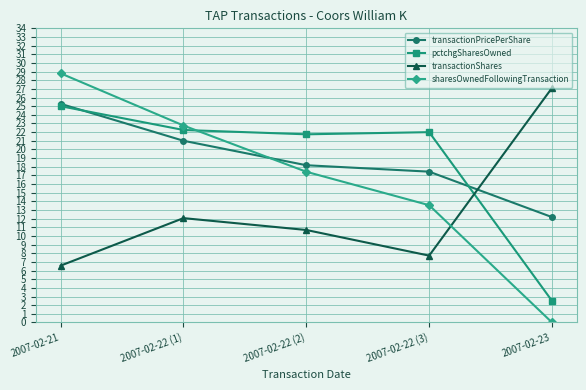

What position from the right is 2007-02-23?

1